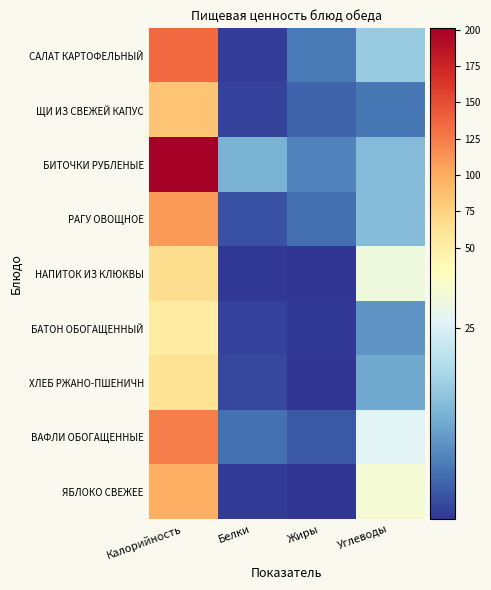

Reading right to left, list all the values displayed in this chart.

САЛАТ КАРТОФЕЛЬНЫЙ: Углеводы=17.2	Жиры=7.2	Белки=1.0	Калорийность=134.0
ЩИ ИЗ СВЕЖЕЙ КАПУС: Углеводы=7.1	Жиры=5.1	Белки=1.5	Калорийность=84.0
БИТОЧКИ РУБЛЕНЫЕ: Углеводы=15.0	Жиры=8.4	Белки=13.8	Калорийность=201.0
РАГУ ОВОЩНОЕ: Углеводы=15.2	Жиры=6.0	Белки=3.0	Калорийность=109.0
НАПИТОК ИЗ КЛЮКВЫ: Углеводы=28.6	Жиры=0.2	Белки=0.6	Калорийность=67.0
БАТОН ОБОГАЩЕННЫЙ: Углеводы=10.3	Жиры=0.6	Белки=1.5	Калорийность=52.4
ХЛЕБ РЖАНО-ПШЕНИЧН: Углеводы=12.7	Жиры=0.3	Белки=2.0	Калорийность=61.2
ВАФЛИ ОБОГАЩЕННЫЕ: Углеводы=25.9	Жиры=3.7	Белки=6.2	Калорийность=123.8
ЯБЛОКО СВЕЖЕЕ: Углеводы=29.8	Жиры=0.4	Белки=0.8	Калорийность=97.0